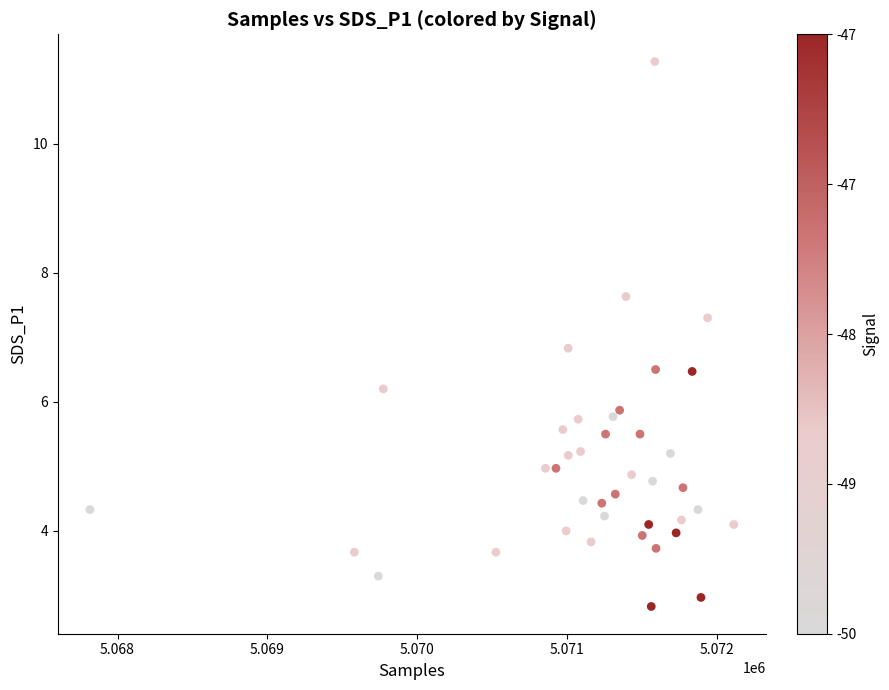

What is the range of X values (max minus min)?

4298.0